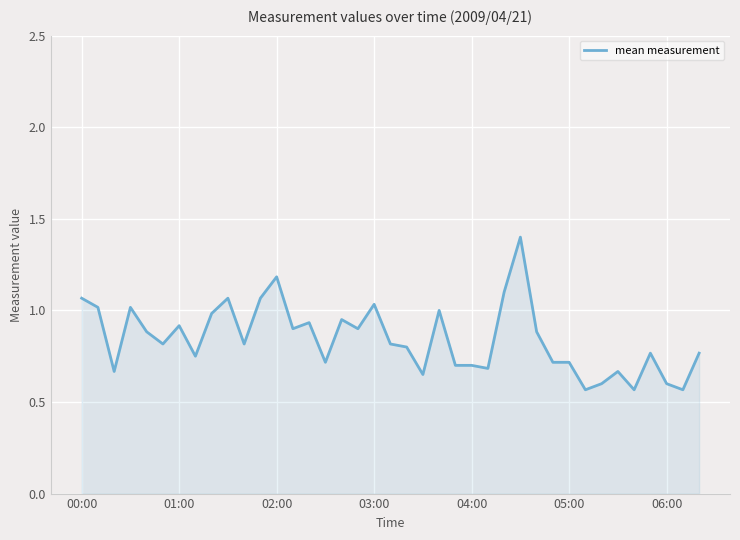

What is the greatest value displayed?

1.4